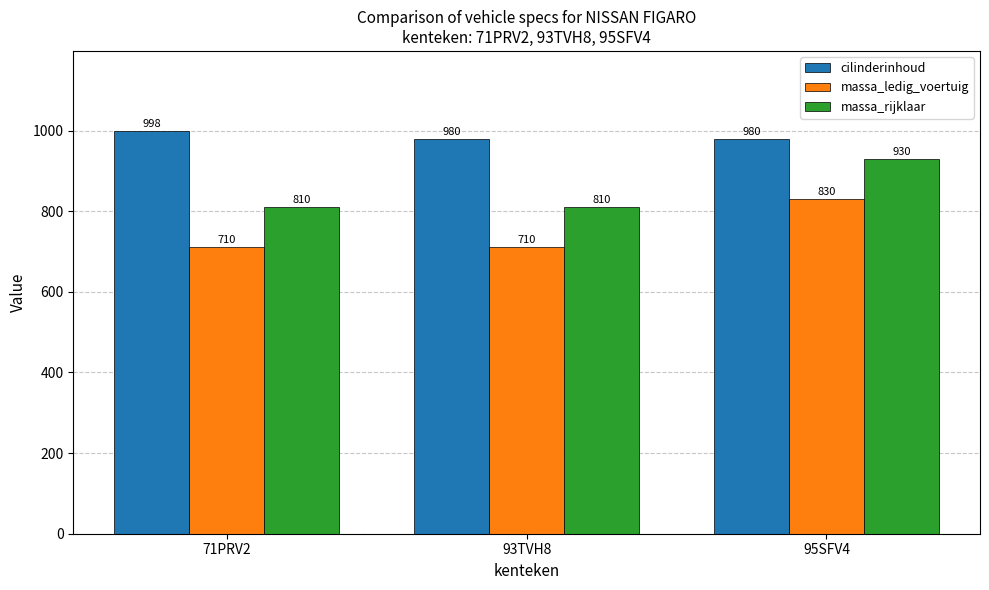

What is the total value across all series at 93TVH8?

2500